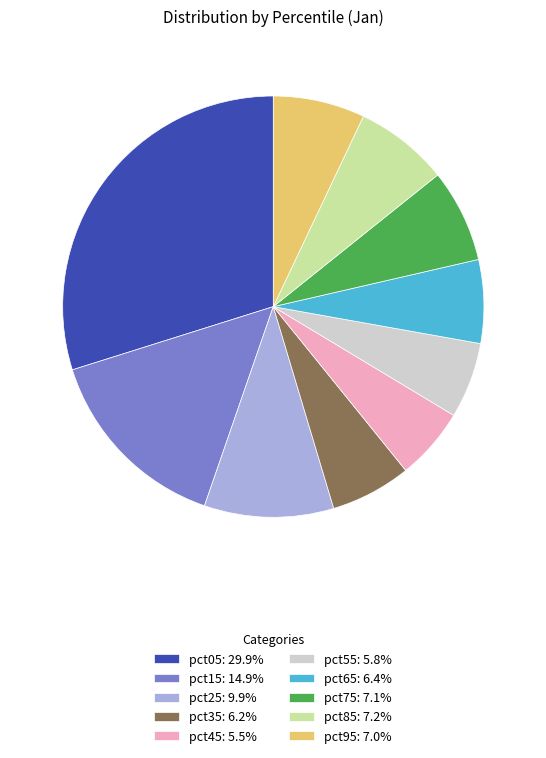

Do pct75: 7.1% and pct35: 6.2% together represent more than half of the pie?

No